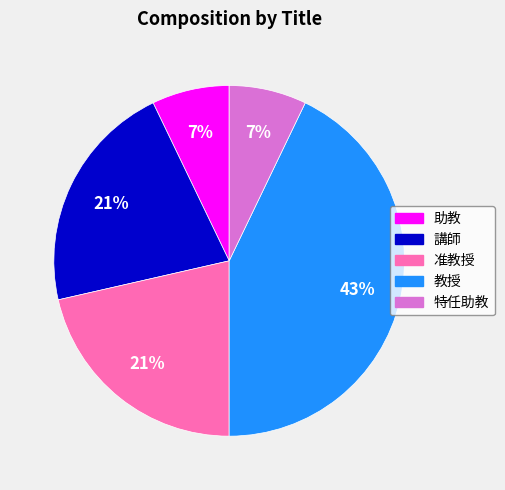

Is there a majority slice in this chart?

No